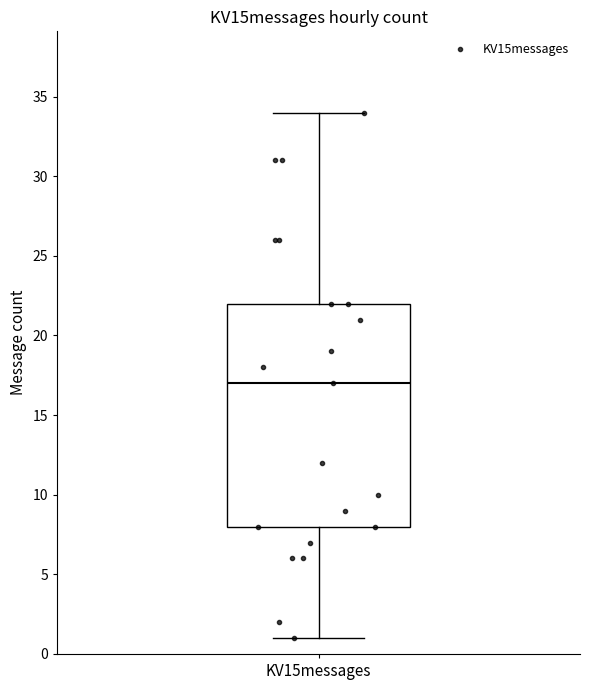

Transcribe this box plot: give where the median line is, the range the box spans, and where the two whiskers end, as read against the y-axis. The values are not printed on the chart, so give them approximately, as read against the axis.

median 17, box 8 to 22, whiskers 1 to 34